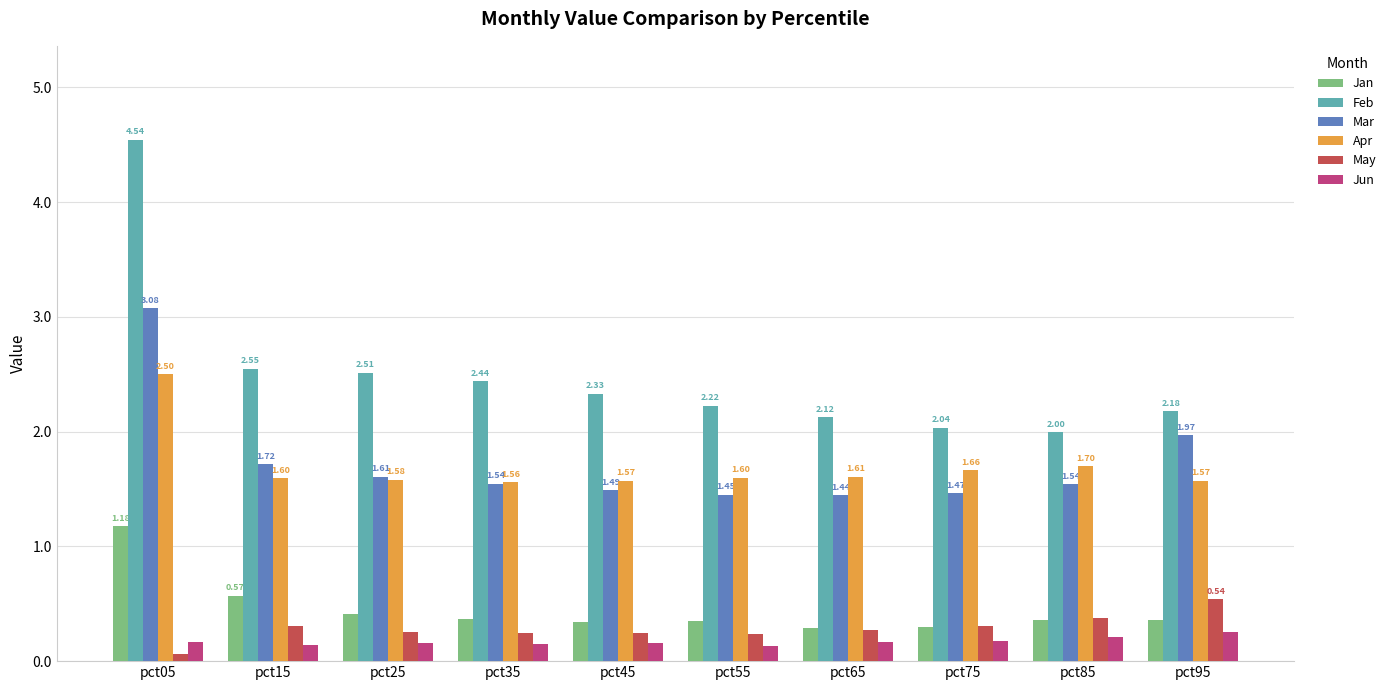

What is the average value of the Mar series?

1.7